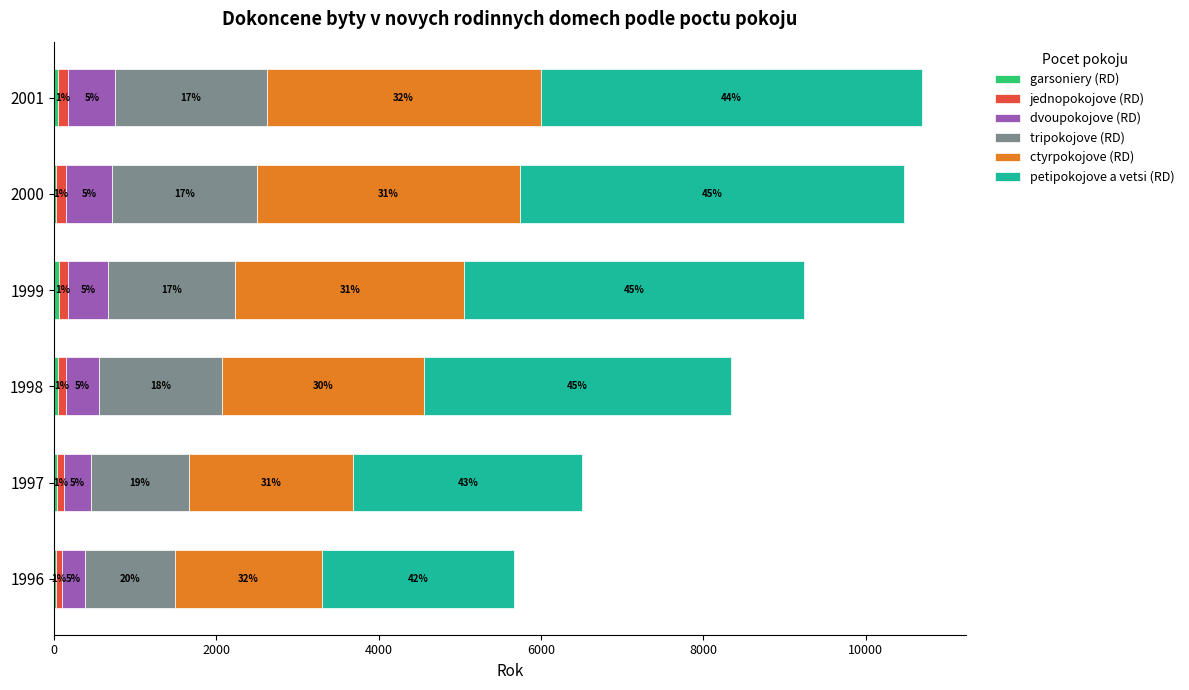

What are all the series names shown in the legend?

garsoniery (RD), jednopokojove (RD), dvoupokojove (RD), tripokojove (RD), ctyrpokojove (RD), petipokojove a vetsi (RD)